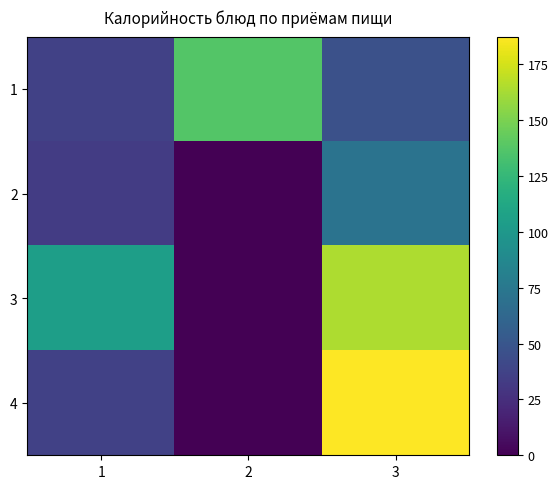

What is the total value across all series at 3?

469.8